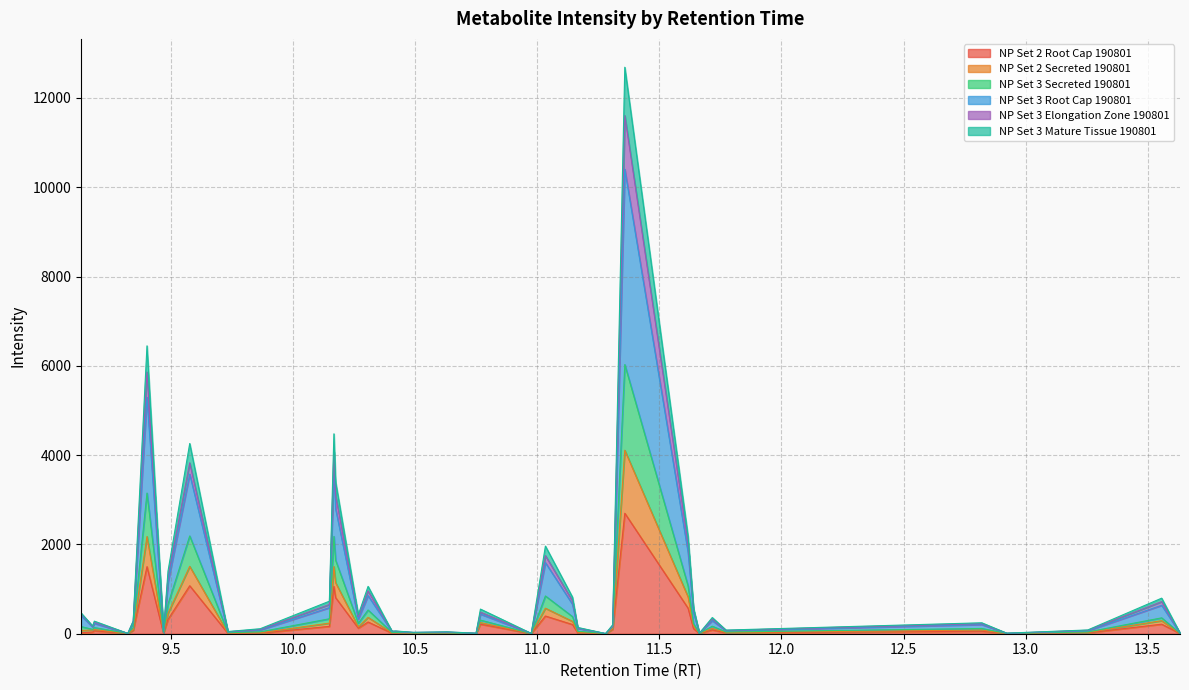

Rank the series at 10.7497 from highest to lowest value.

NP Set 3 Root Cap 190801, NP Set 2 Secreted 190801, NP Set 3 Secreted 190801, NP Set 3 Elongation Zone 190801, NP Set 3 Mature Tissue 190801, NP Set 2 Root Cap 190801